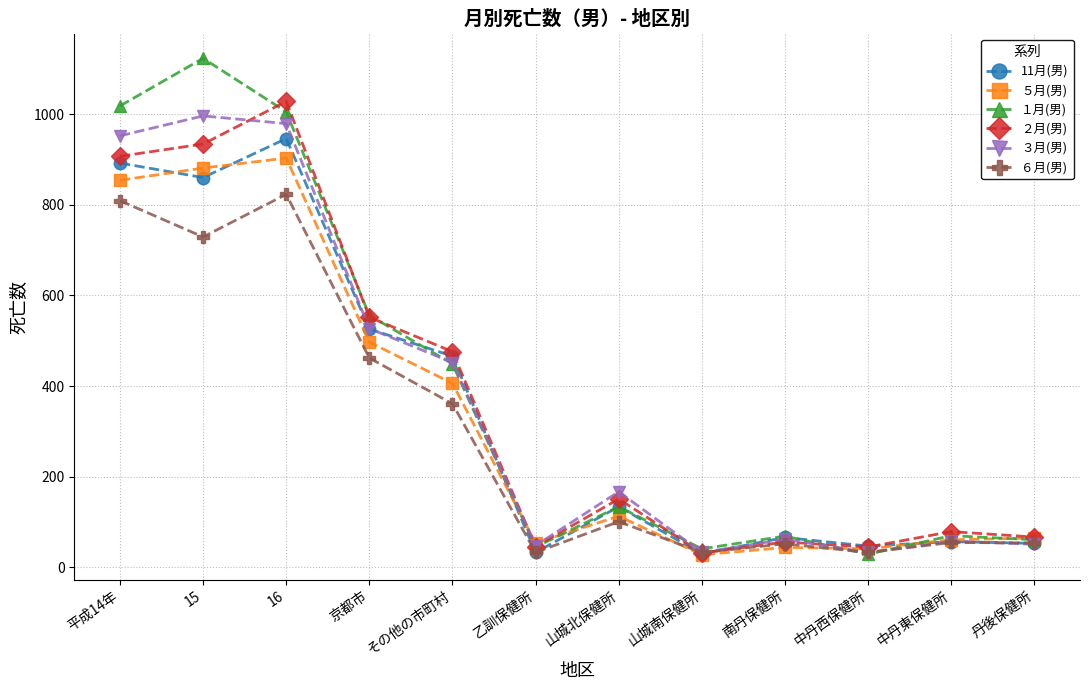

What is the difference between the maximum and minimum values in the ２月(男) series?

996